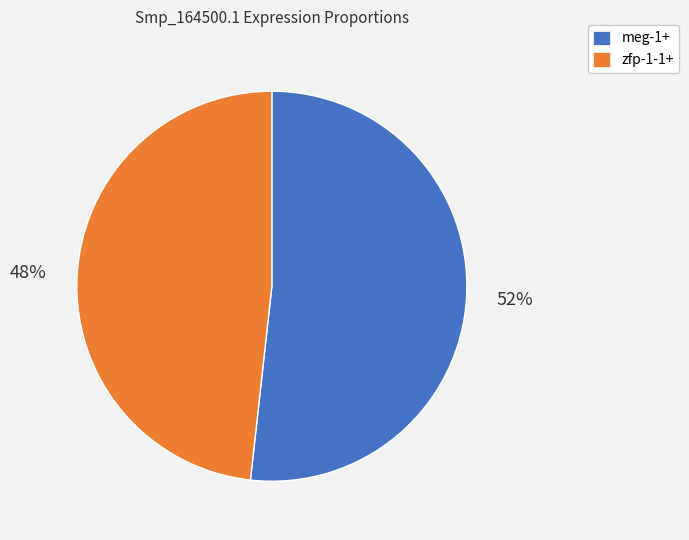

Count the number of slices in the pie.

2